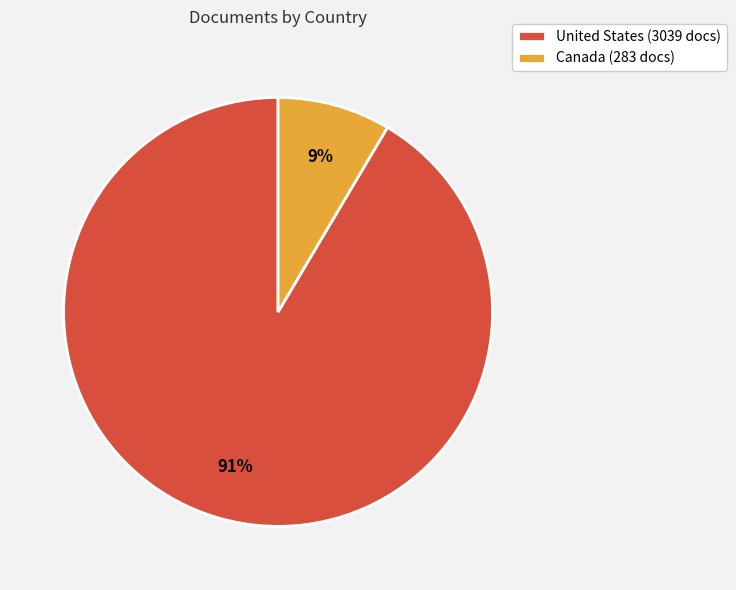

Rank the categories by value from lowest to highest.

Canada, United States